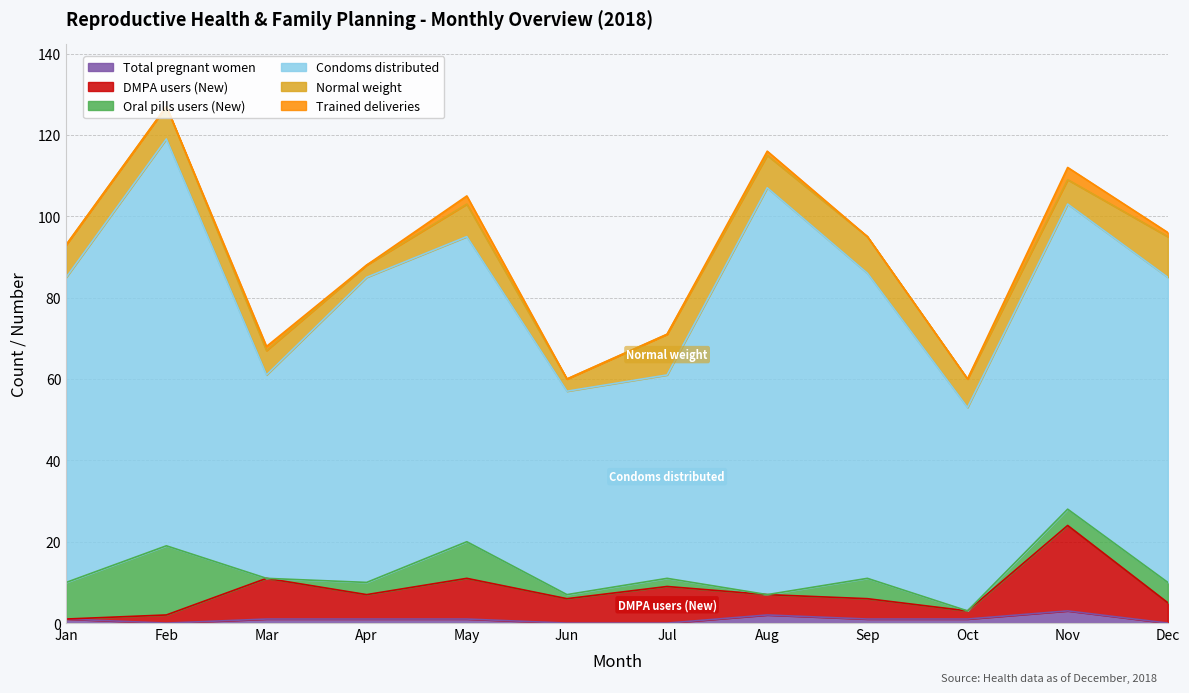

What are all the series names shown in the legend?

Total pregnant women, DMPA users (New), Oral pills users (New), Condoms distributed, Normal weight, Trained deliveries